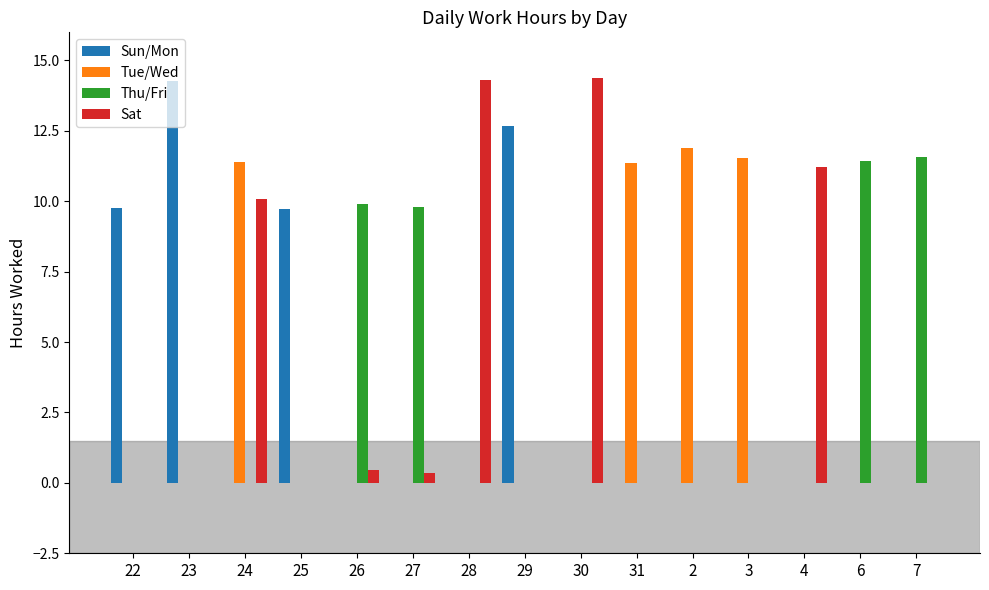

What is the total value across all series at 3?

11.5